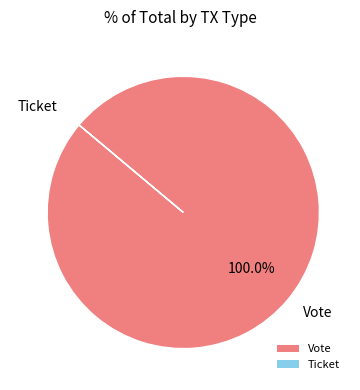

Is Vote the majority of the pie?

Yes